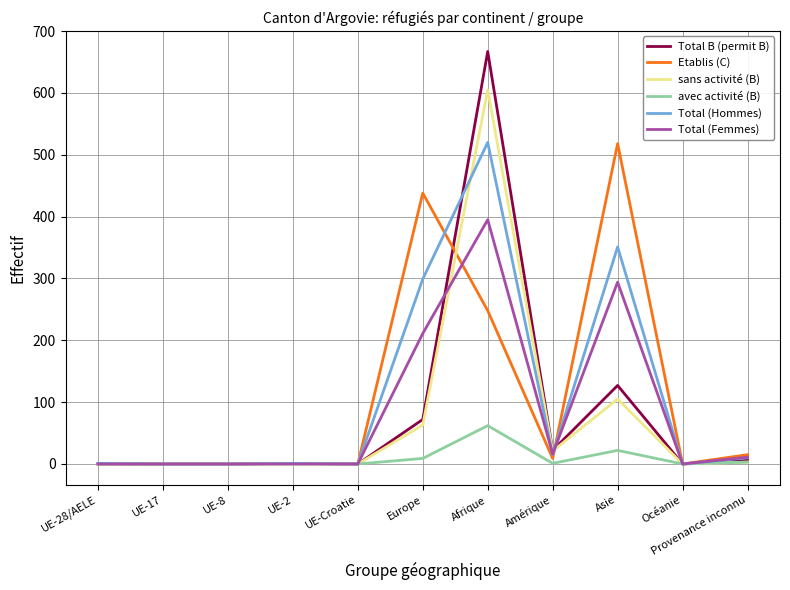

Is it true that Total (Femmes) equals -225 at UE-Croatie?

False